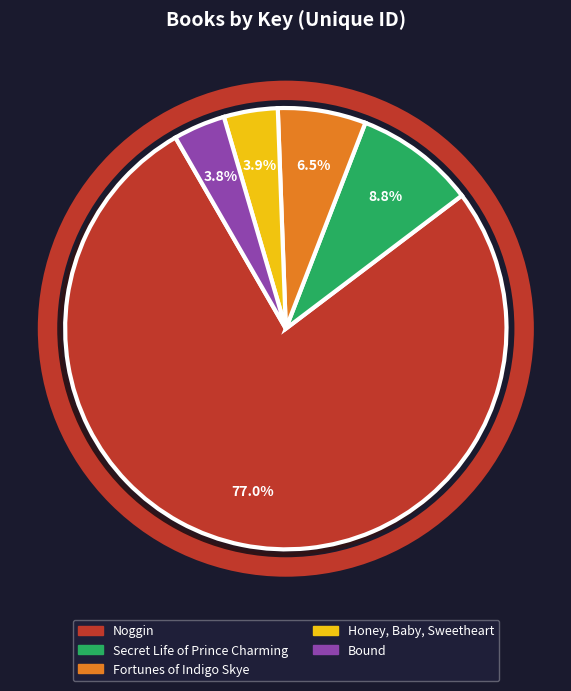

To the nearest percent, what portion does Honey, Baby, Sweetheart represent?

4%